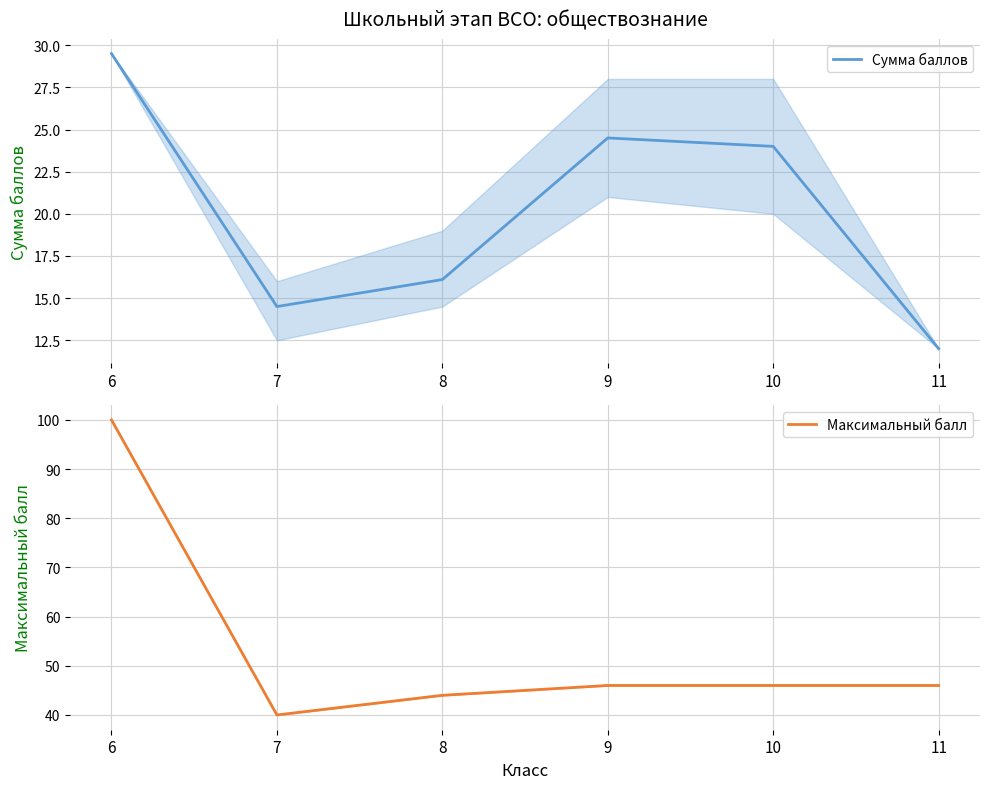

Which series has the largest range (max minus min)?

Максимальный балл